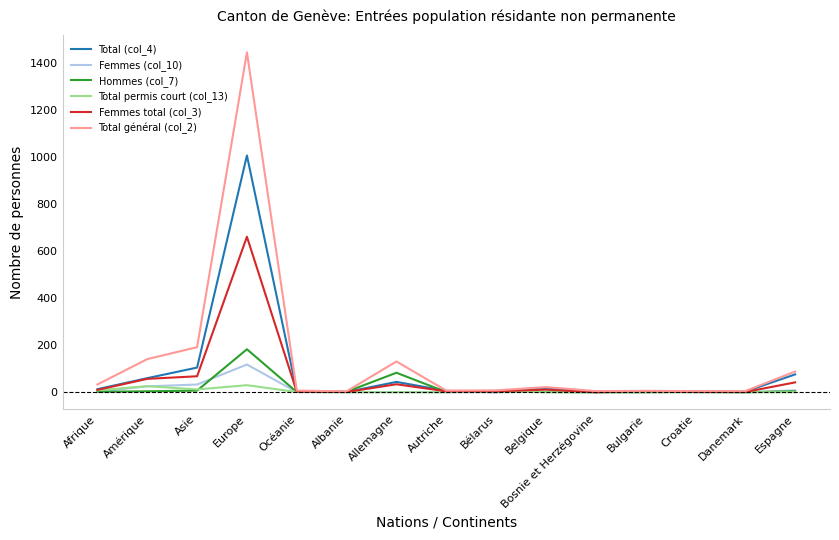

Is it true that Total général (col_2) equals 88 at Espagne?

True